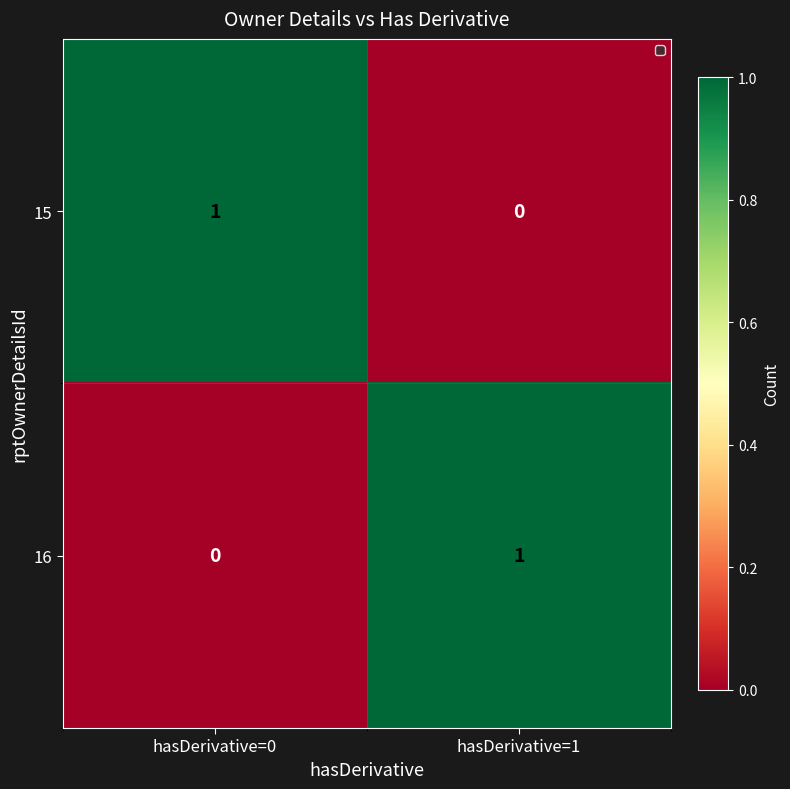

Which category has the highest value in the 15 series?

hasDerivative=0